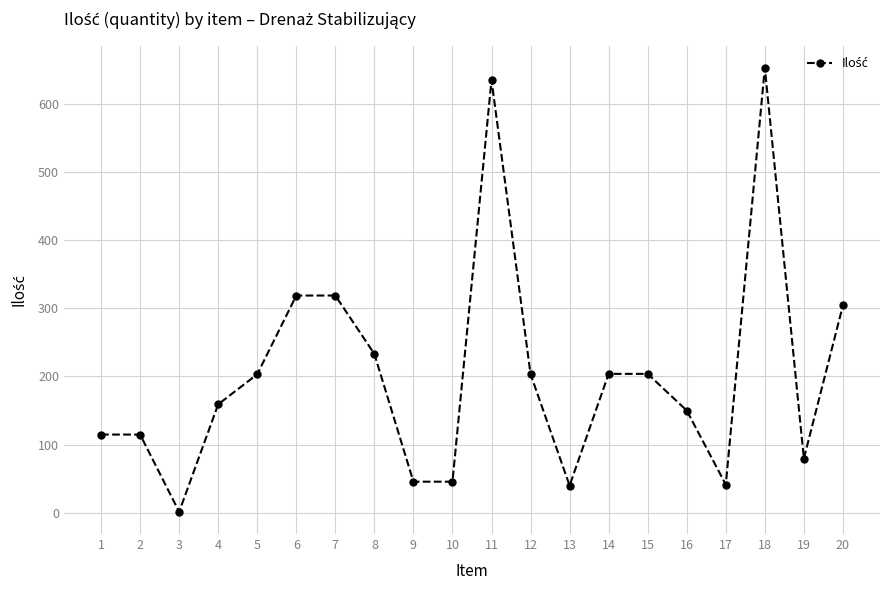

What is the value of the 1st point from the left?

114.8